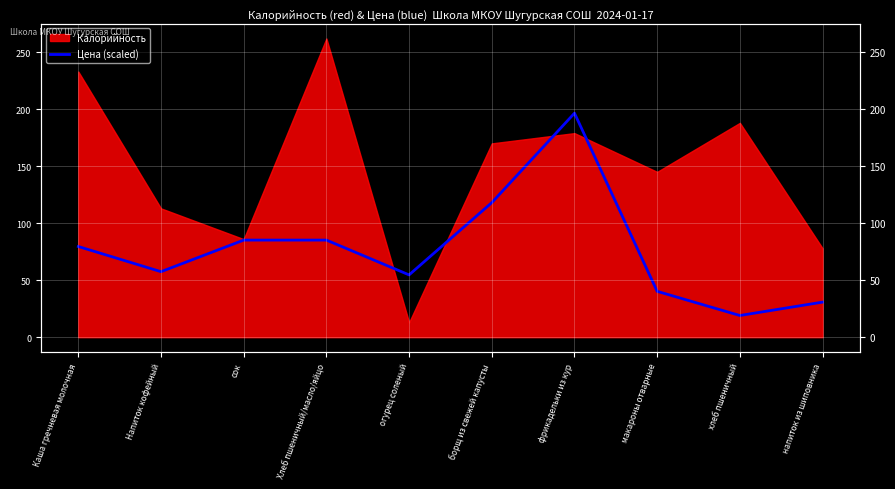

List the labels in order of value, smallest first.

хлеб пшеничный, напиток из шиповника, макароны отварные, огурец соленый, Напиток кофейный, Каша гречневая молочная, сок, Хлеб пшеничный/масло/яйцо, борщ из свежей капусты, фрикадельки из кур